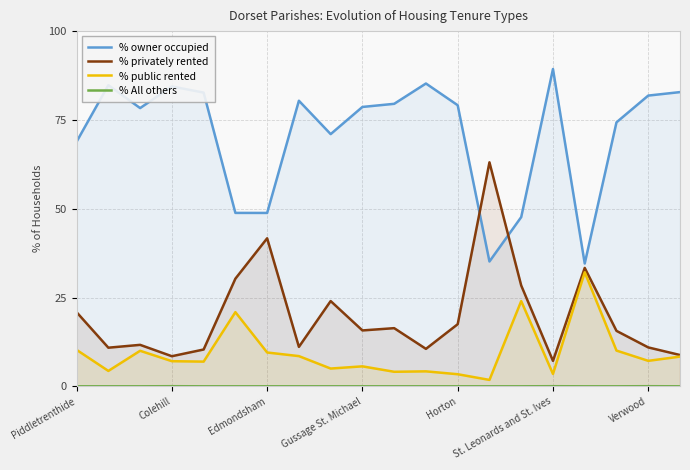

What is the lowest value of the % privately rented series?

7.2